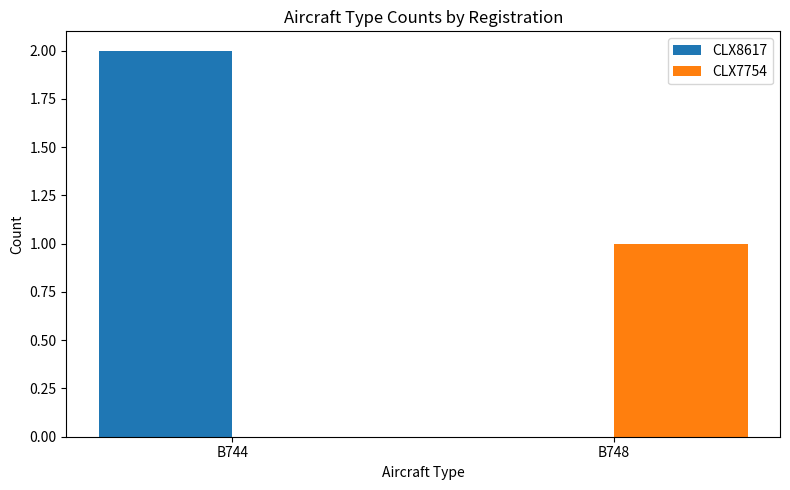

How many groups of bars are there?

2